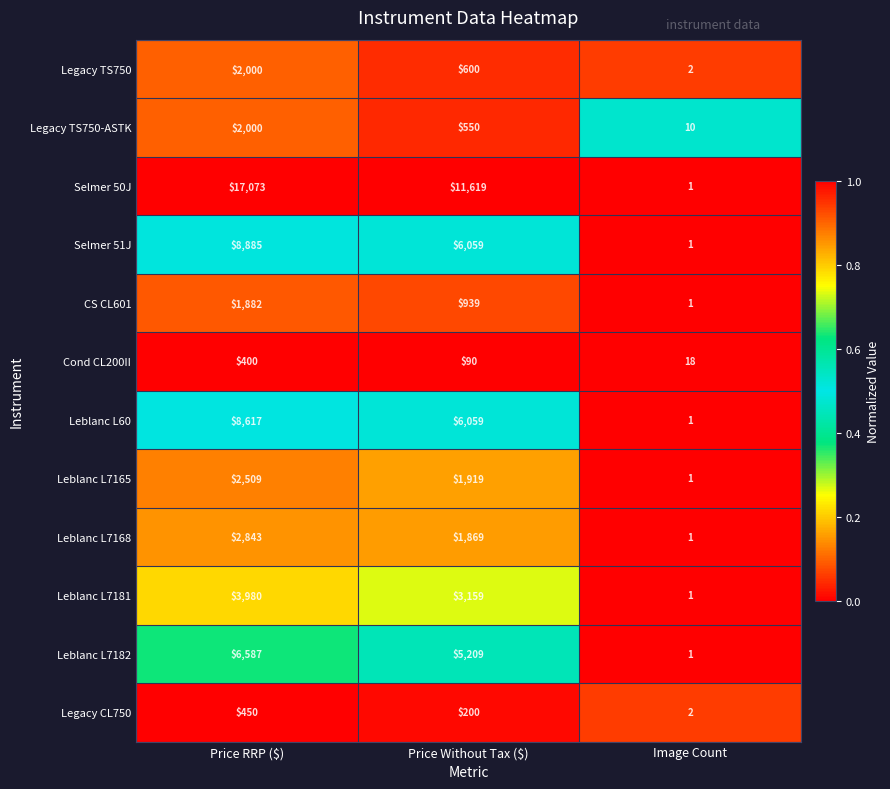

What is the average value of the Leblanc L60 series?

4892